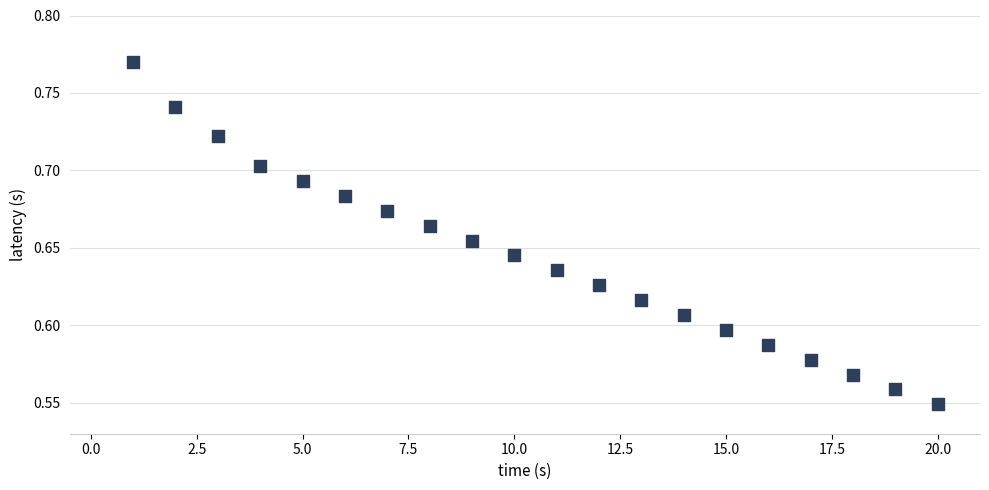

What is the range of X values (max minus min)?

19.0